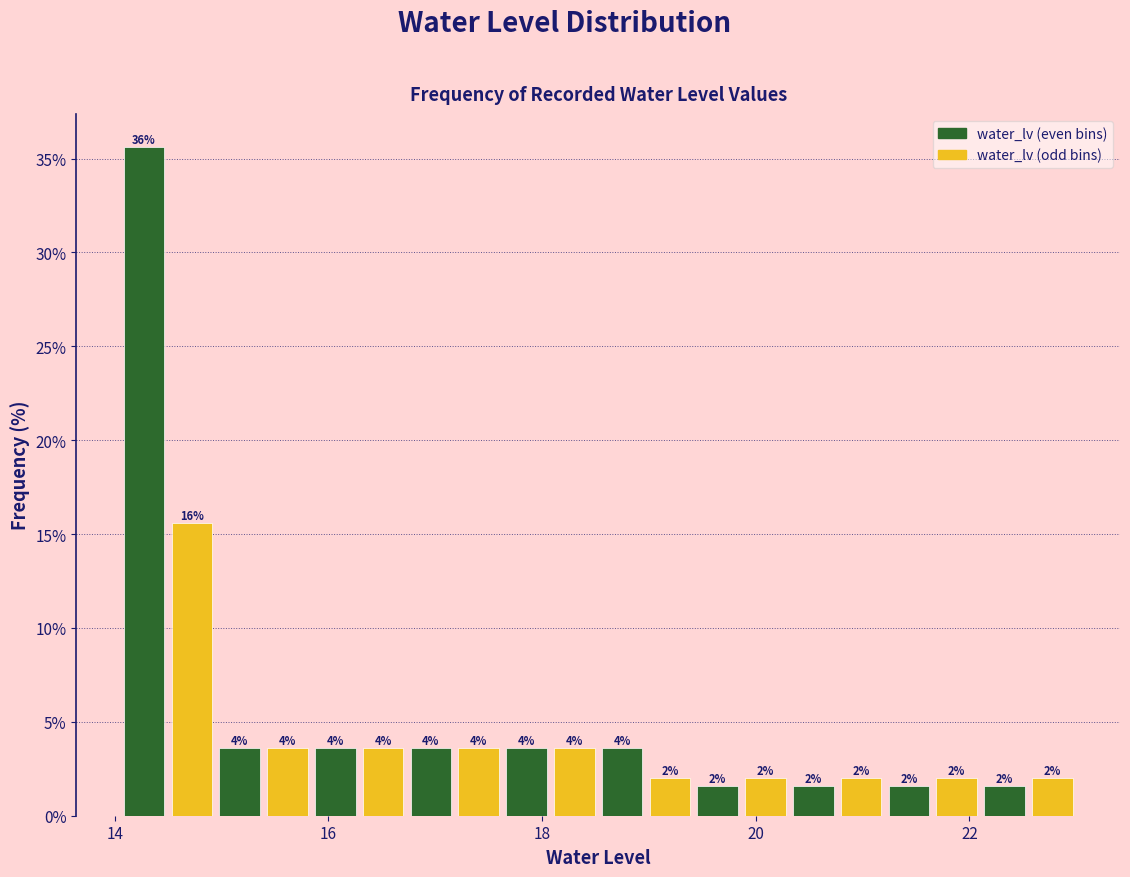

Around what value on the x-axis is the tallest bar? Give the approximate position of its centre, as read against the axis.

14.2